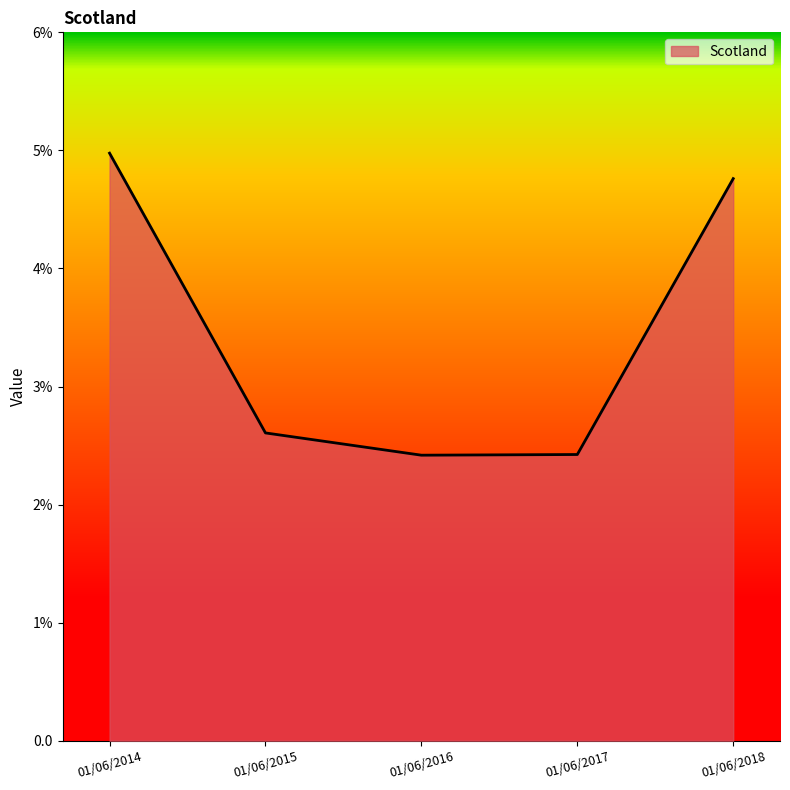

Is this an area chart (filled region under the line)?

Yes